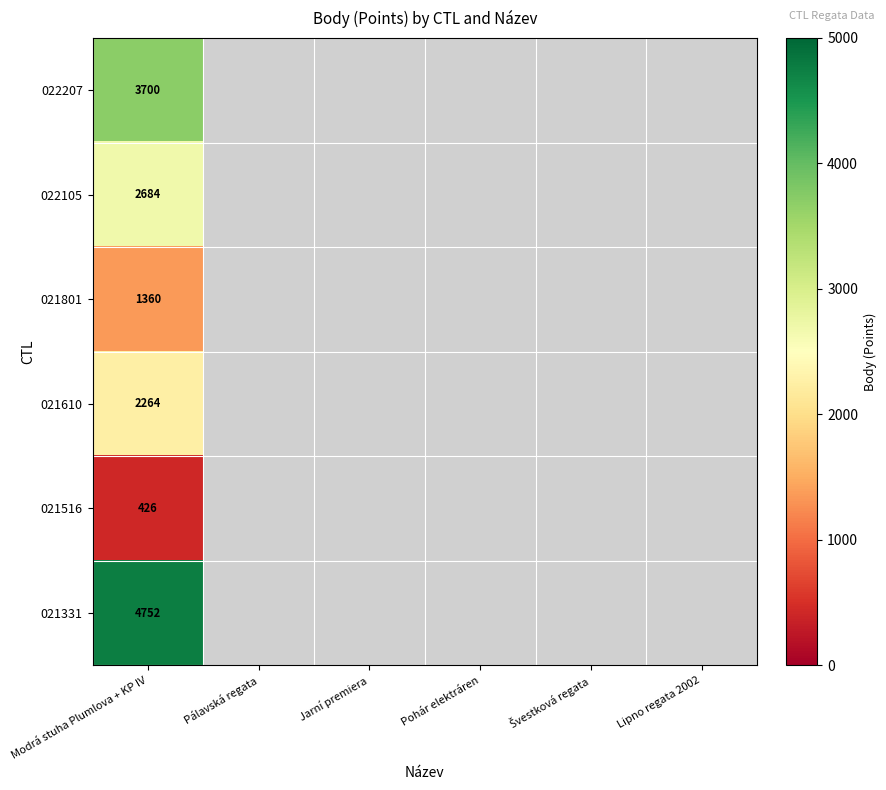

True or false: 021331 has a value of 7481 at Modrá stuha Plumlova + KP IV.

False